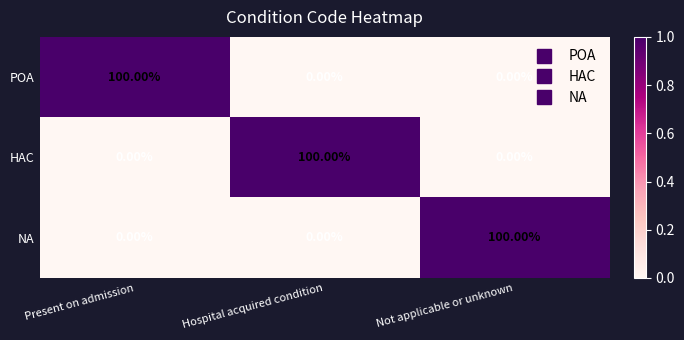

At how many categories does at least one series exceed 16?

3